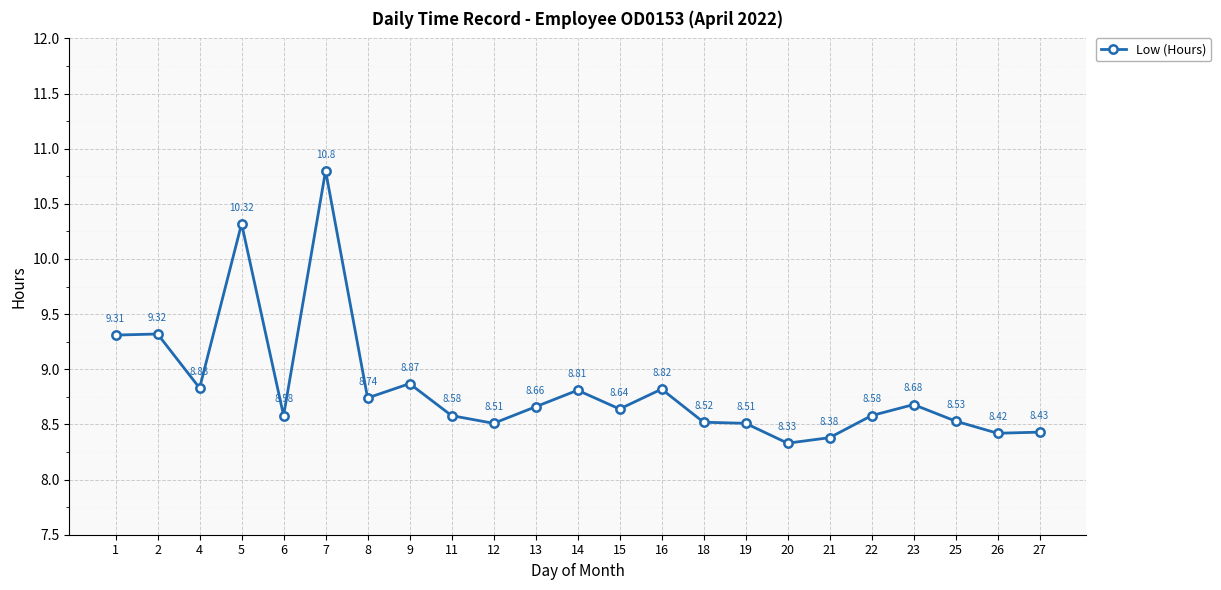

How many lines are shown in the chart?

1